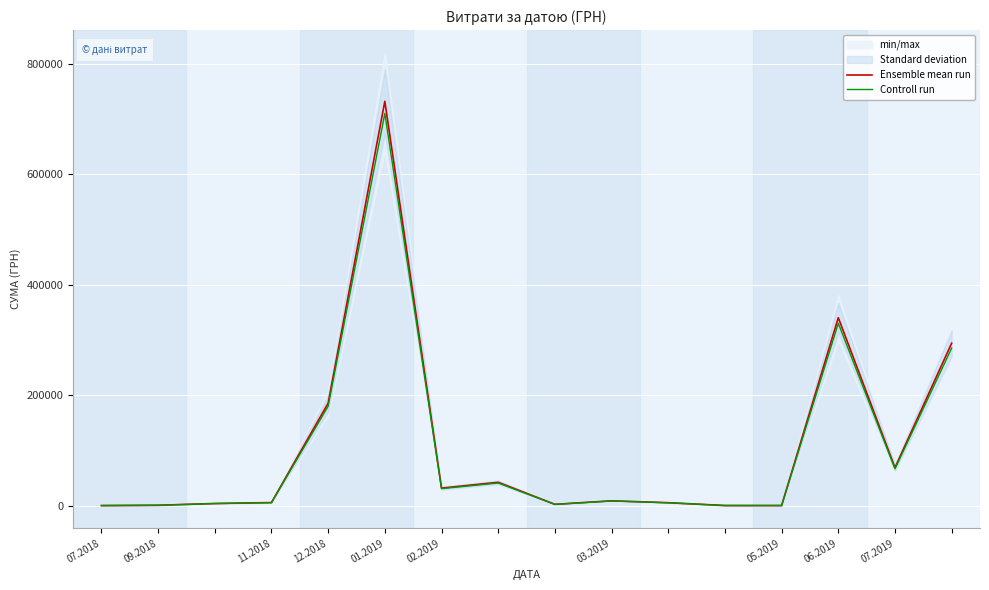

At which label does Ensemble mean run first exceed 9350?

12.2018